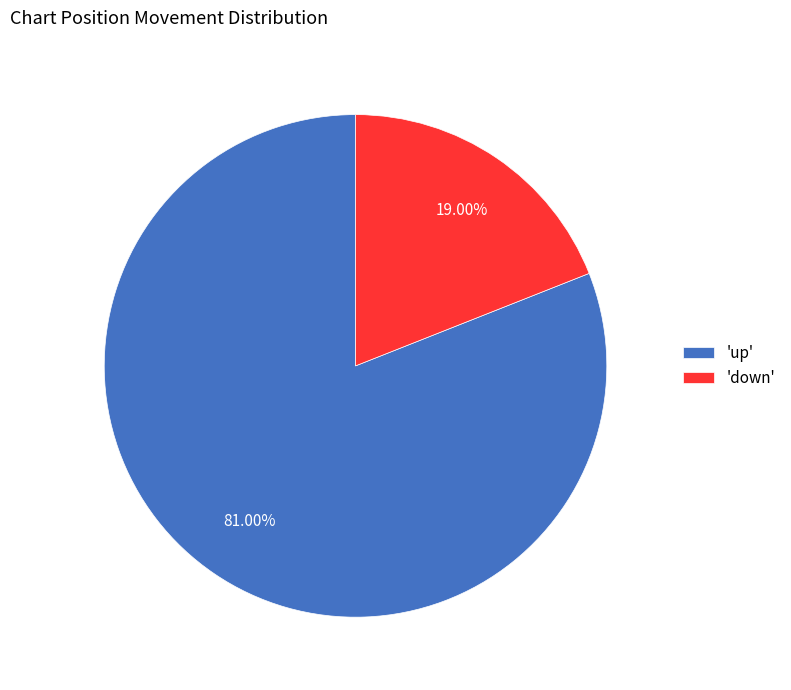

Which slice is the smallest?

'down'